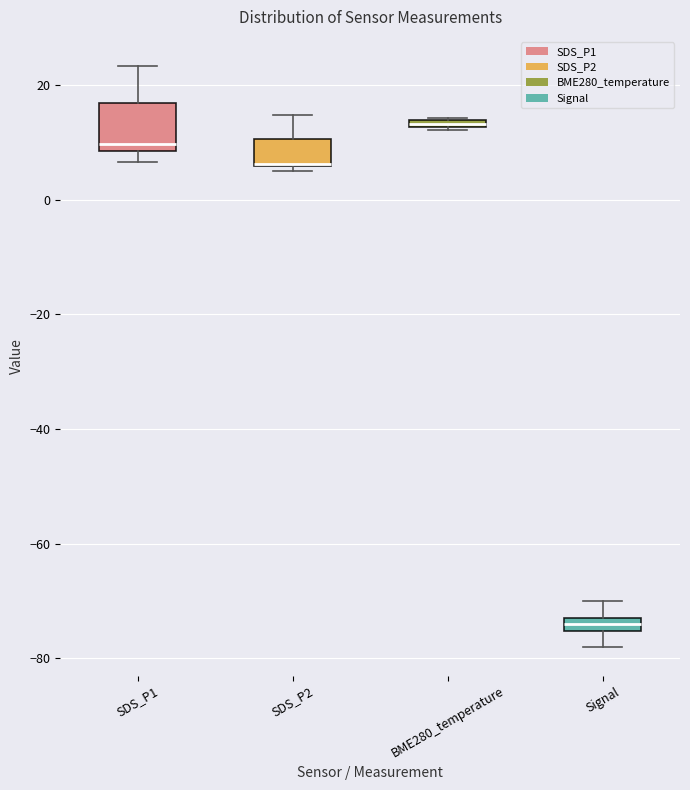

Comparing the boxes themselves (not the whiskers), which one is the tallest?

SDS_P1